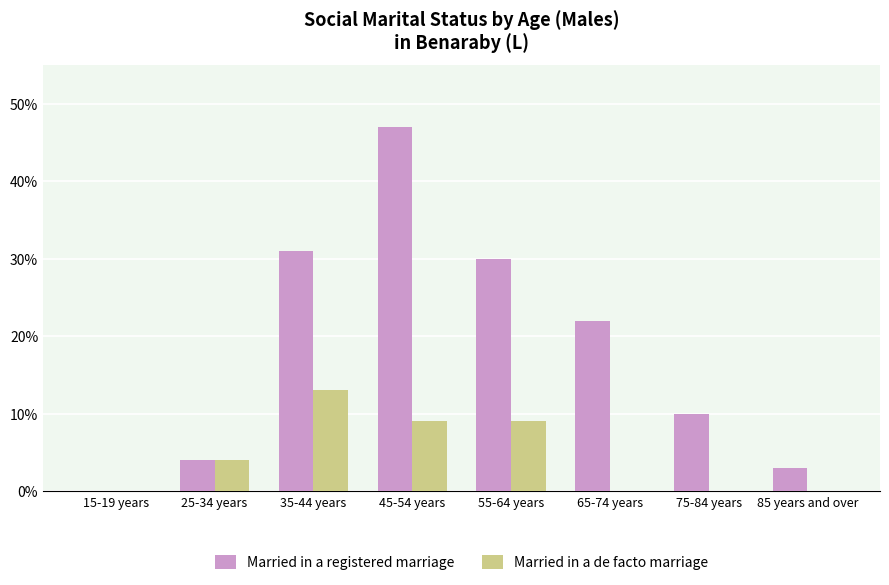

Which series has the widest spread of values?

Married in a registered marriage